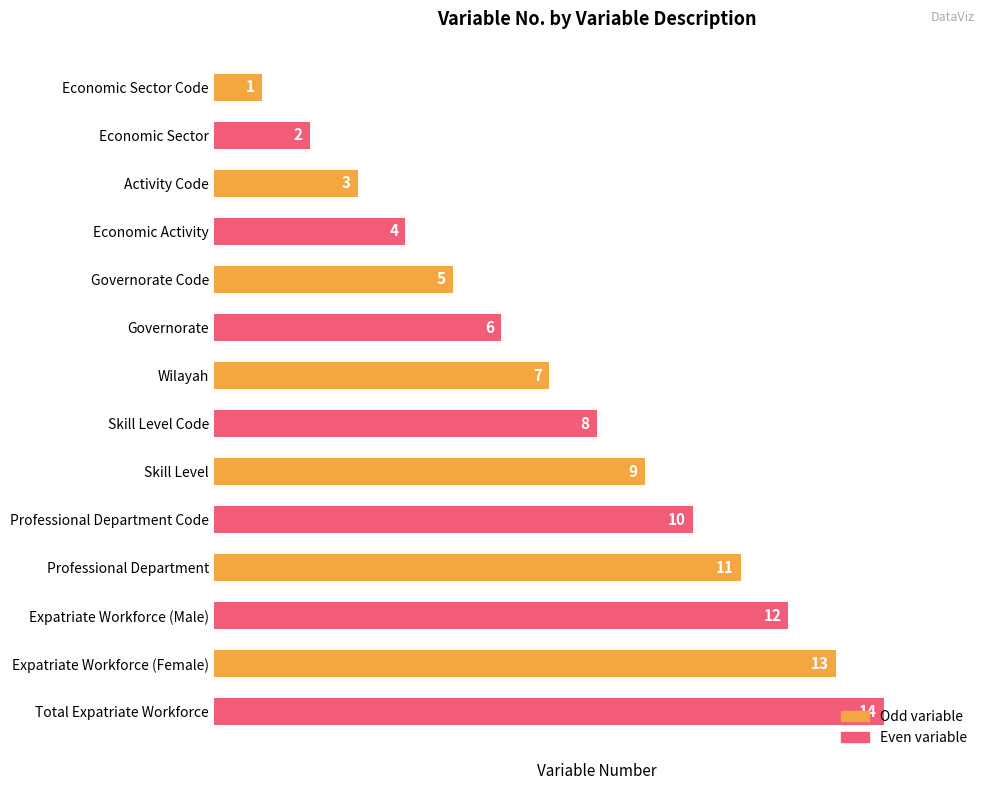

Count the number of data series in this chart.

1